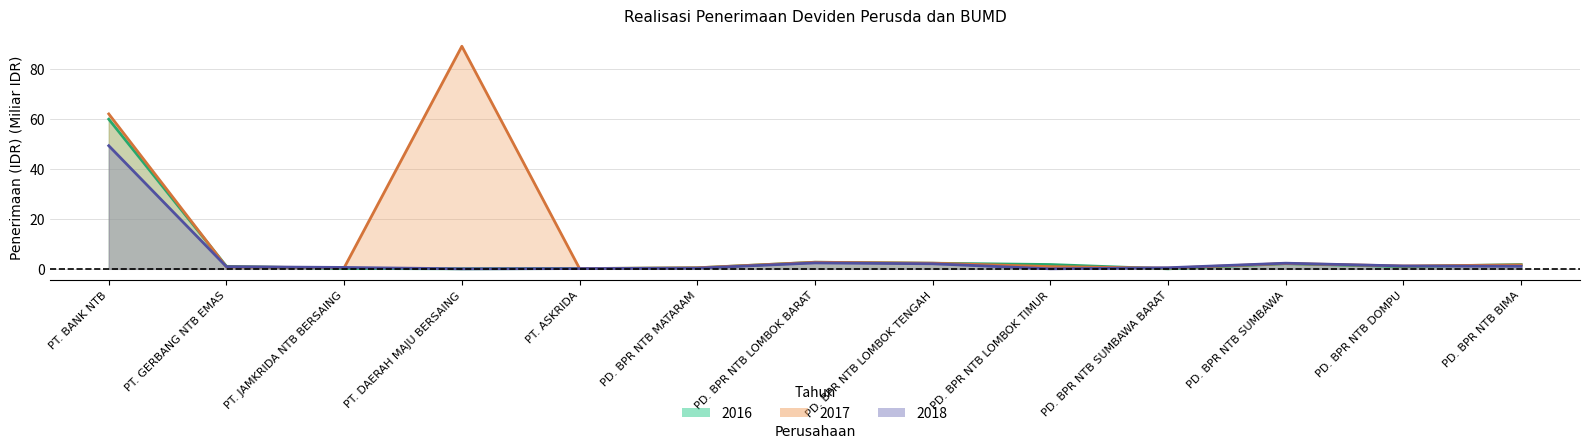

The 2016 series shows 0.1 at PT. ASKRIDA. True or false?

False